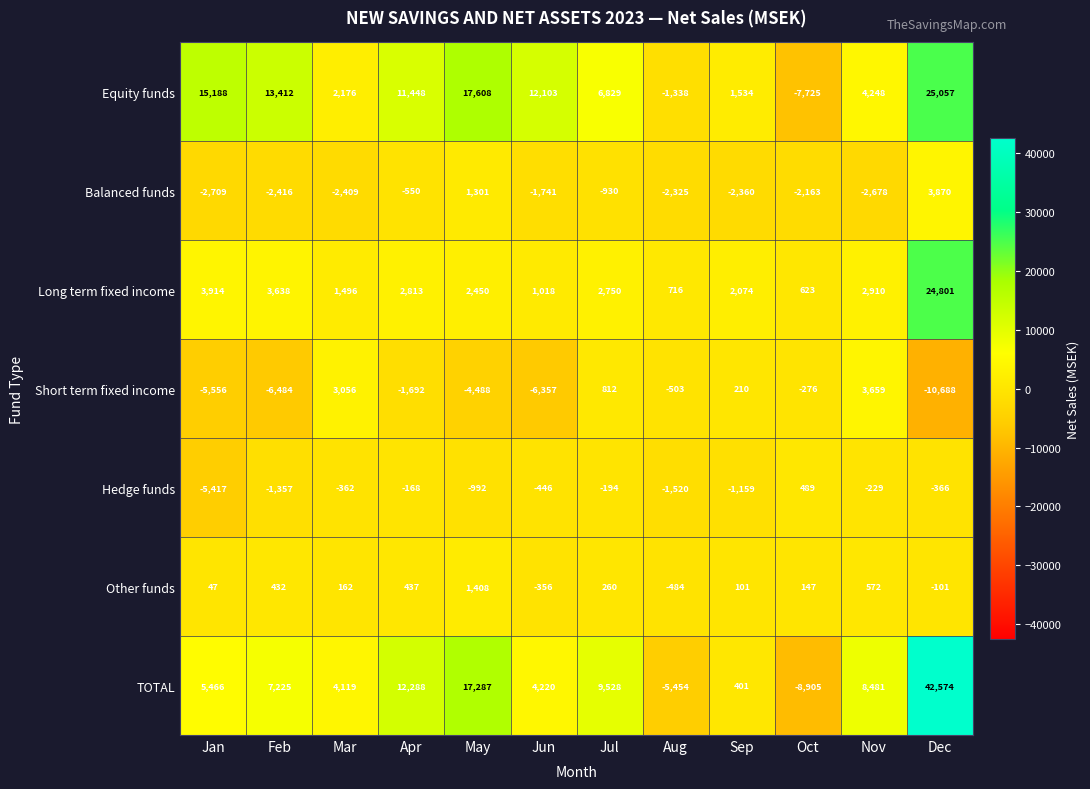

What is the sum of the Other funds values at Dec and Aug?

-585